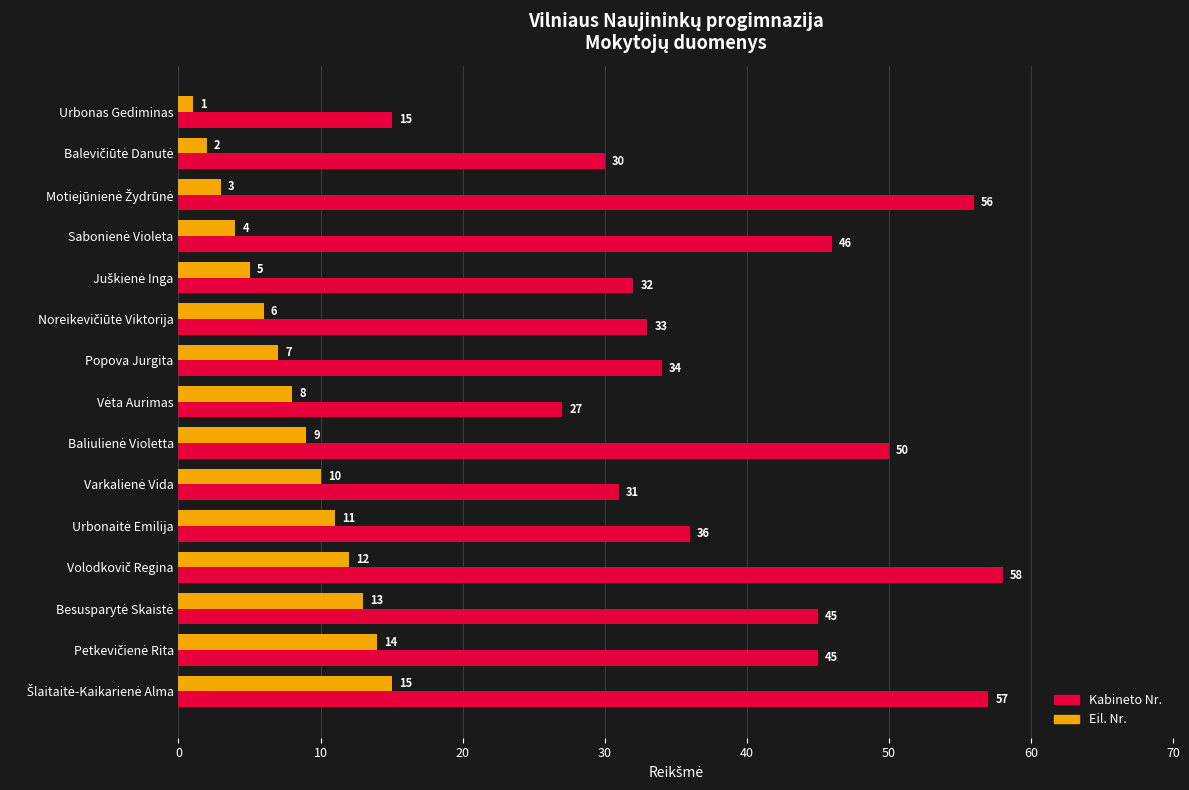

What are all the series names shown in the legend?

Kabineto Nr., Eil. Nr.